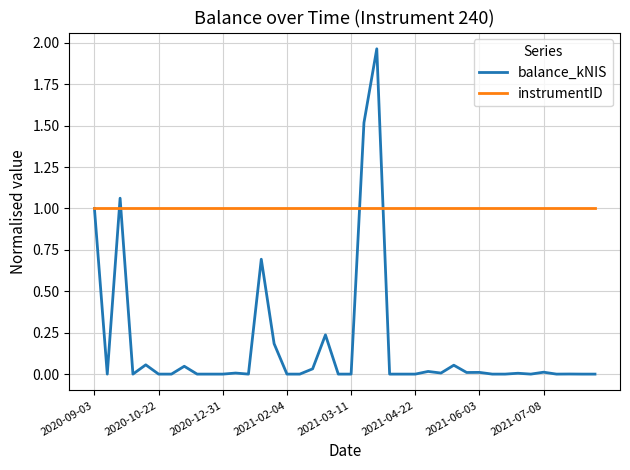

List the series in order of their peak value, highest first.

balance_kNIS, instrumentID